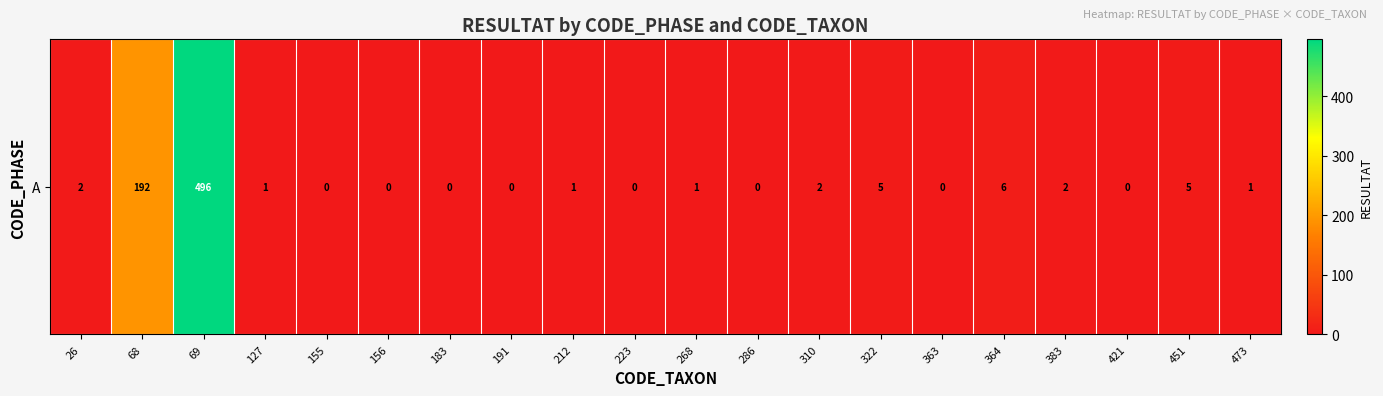

Reading left to right, what are all the values shown in this chart?

26=2	68=192	69=496	127=1	155=0	156=0	183=0	191=0	212=1	223=0	268=1	286=0	310=2	322=5	363=0	364=6	383=2	421=0	451=5	473=1